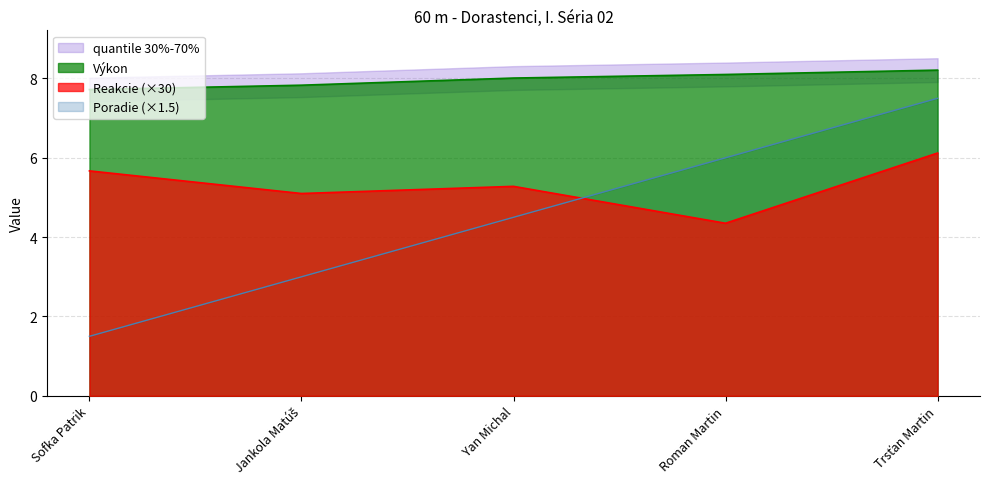

True or false: Výkon and Poradie intersect in this chart.

False